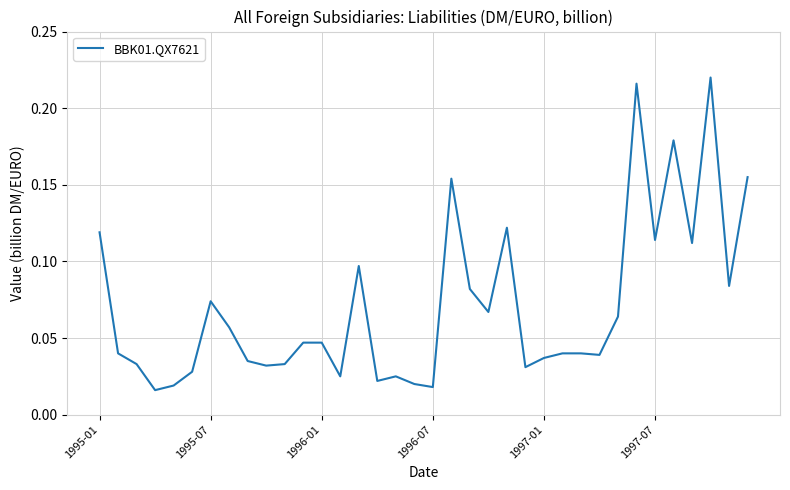

How many lines are shown in the chart?

1